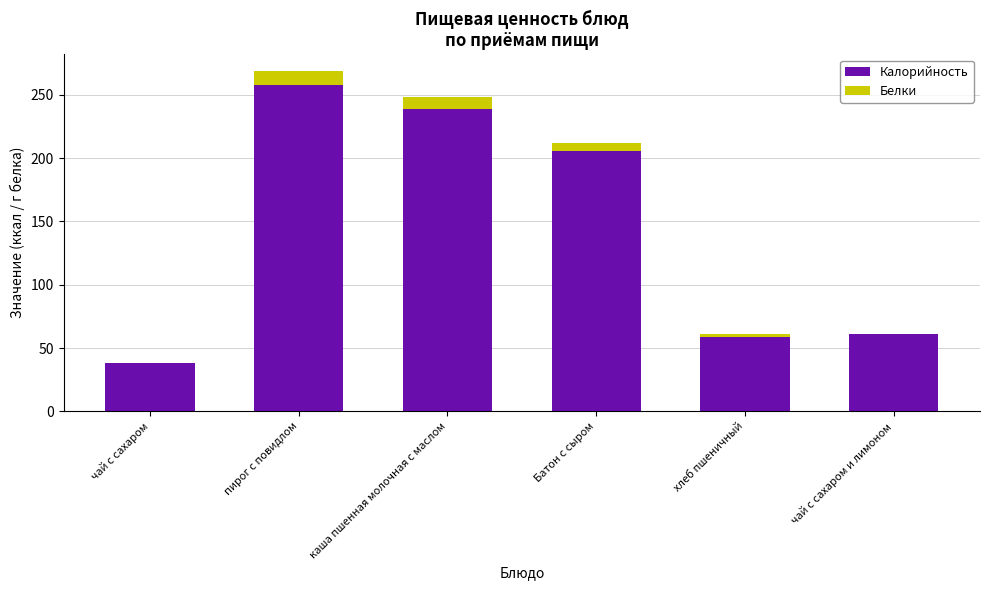

At which category is the sum across all series the highest?

пирог с повидлом